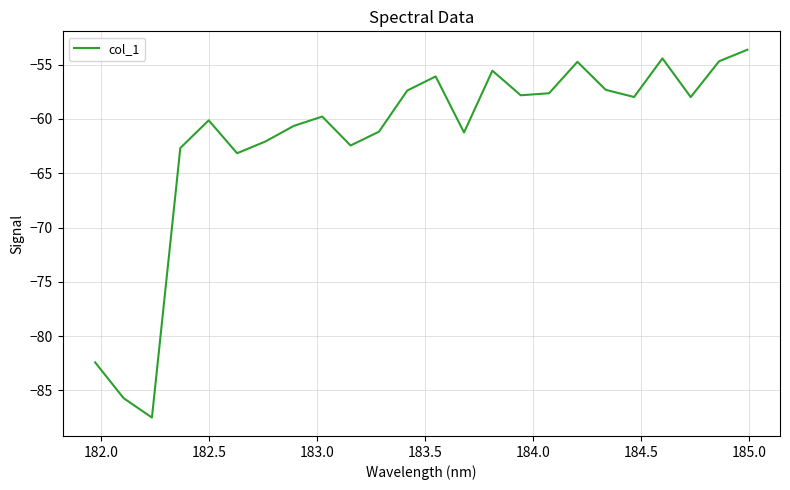

What is the minimum value shown in the chart?

-87.5